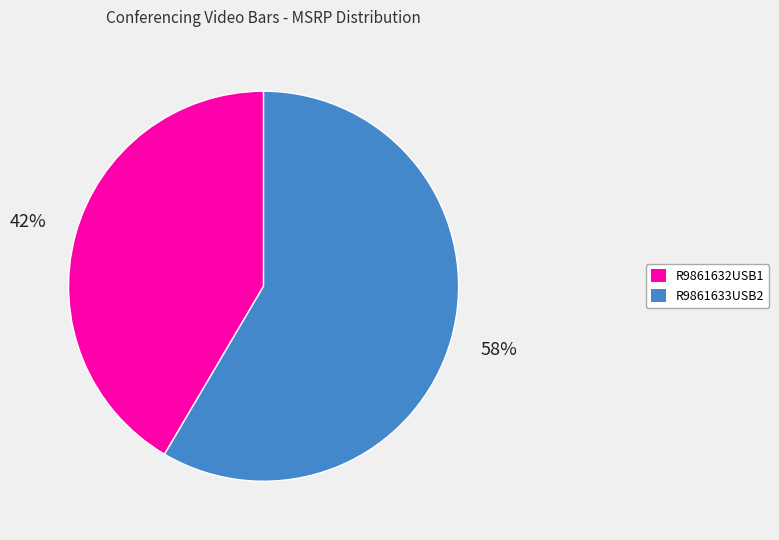

Which category accounts for the majority?

R9861633USB2